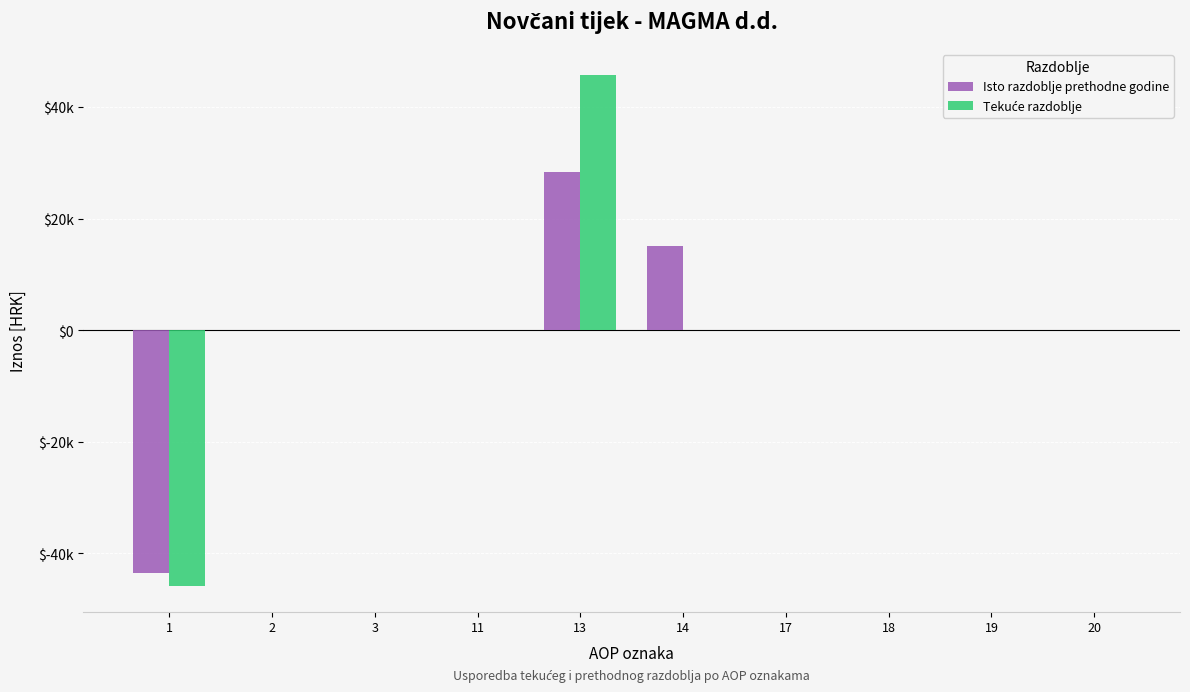

Are the bars grouped side by side (vs. stacked)?

Yes